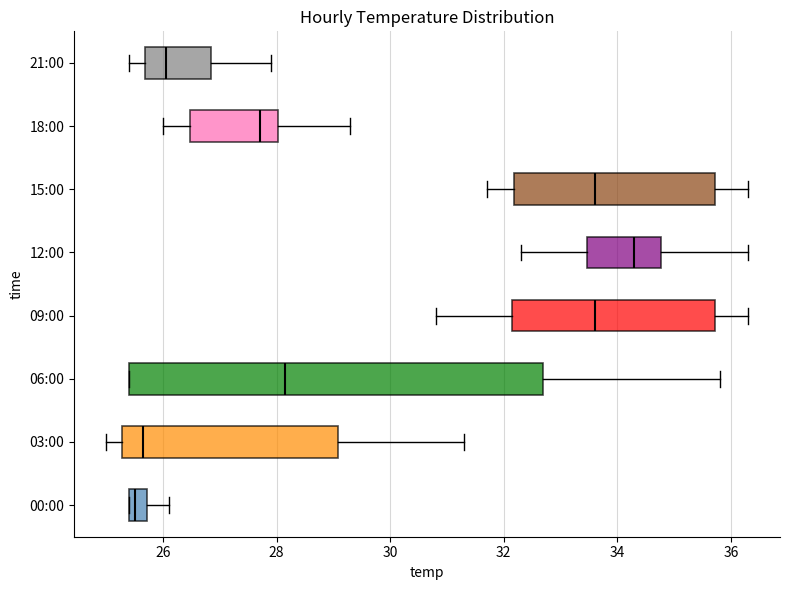

Which box has the furthest to the right median line?

12:00